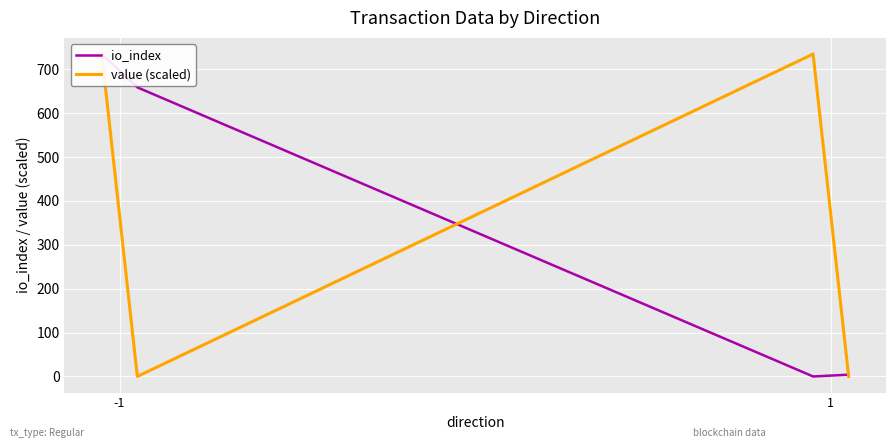

Rank the series by their maximum value, from lowest to highest.

io_index, value (scaled)